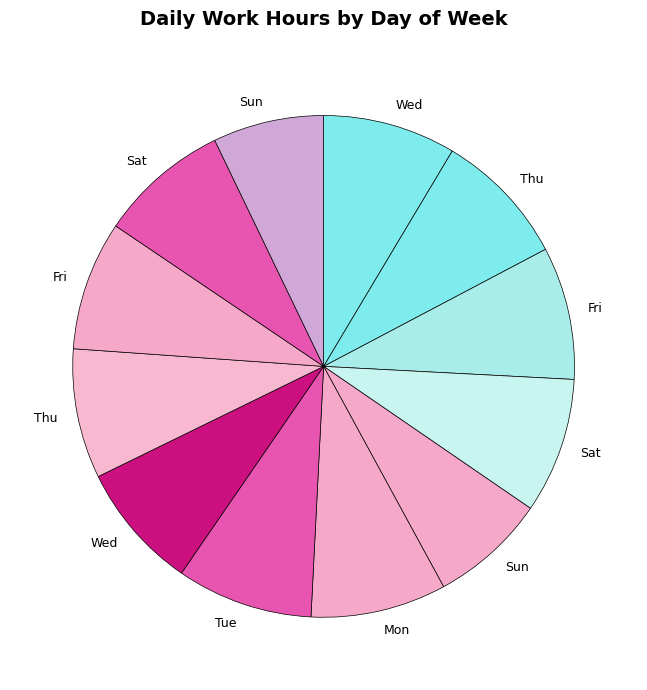

Rank the categories by value from highest to lowest.

Tue, Sat, Mon, Thu, Wed, Fri, Sat, Thu, Fri, Wed, Sun, Sun